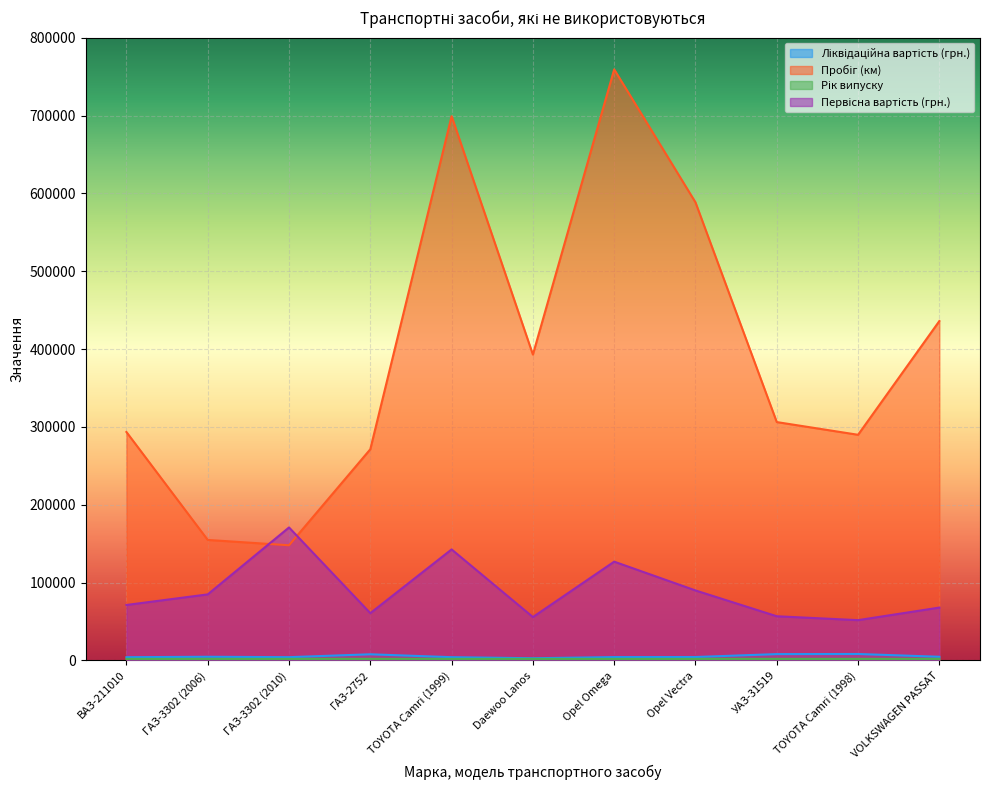

Does the chart display data point markers on the line(s)?

No